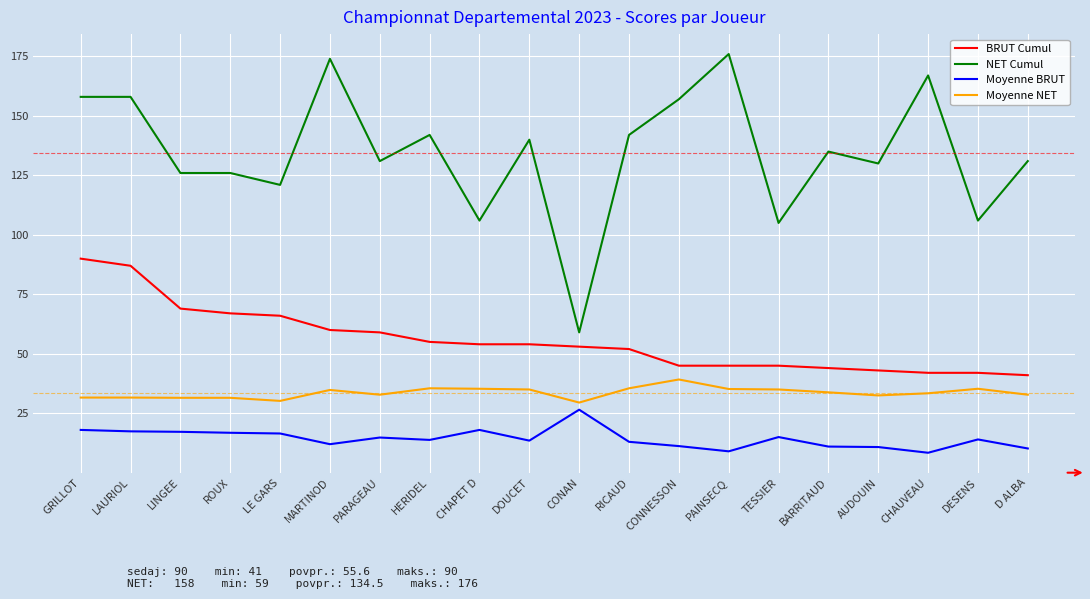

How many lines are shown in the chart?

4